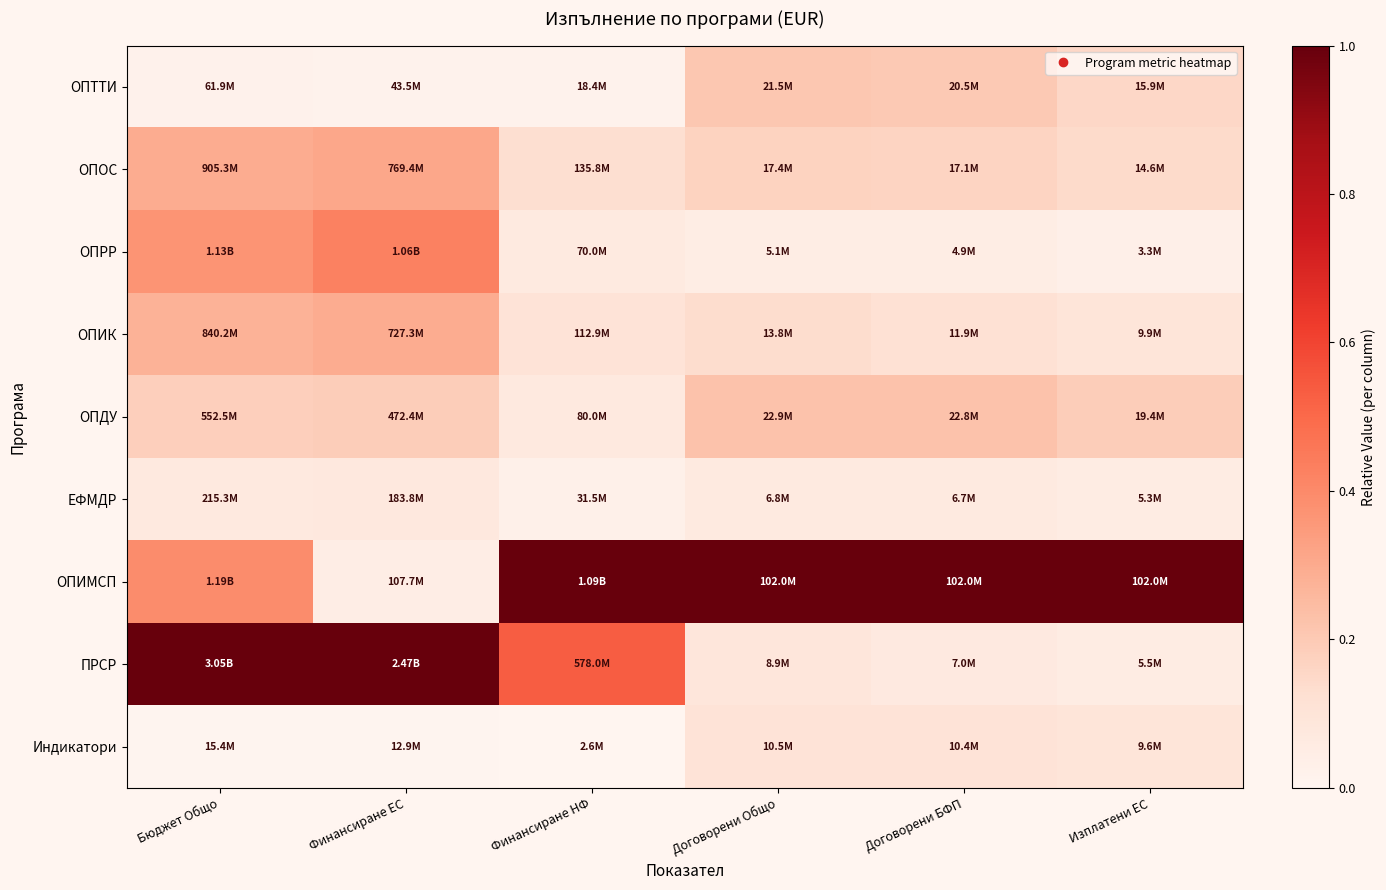

How many distinct data groups are displayed?

9